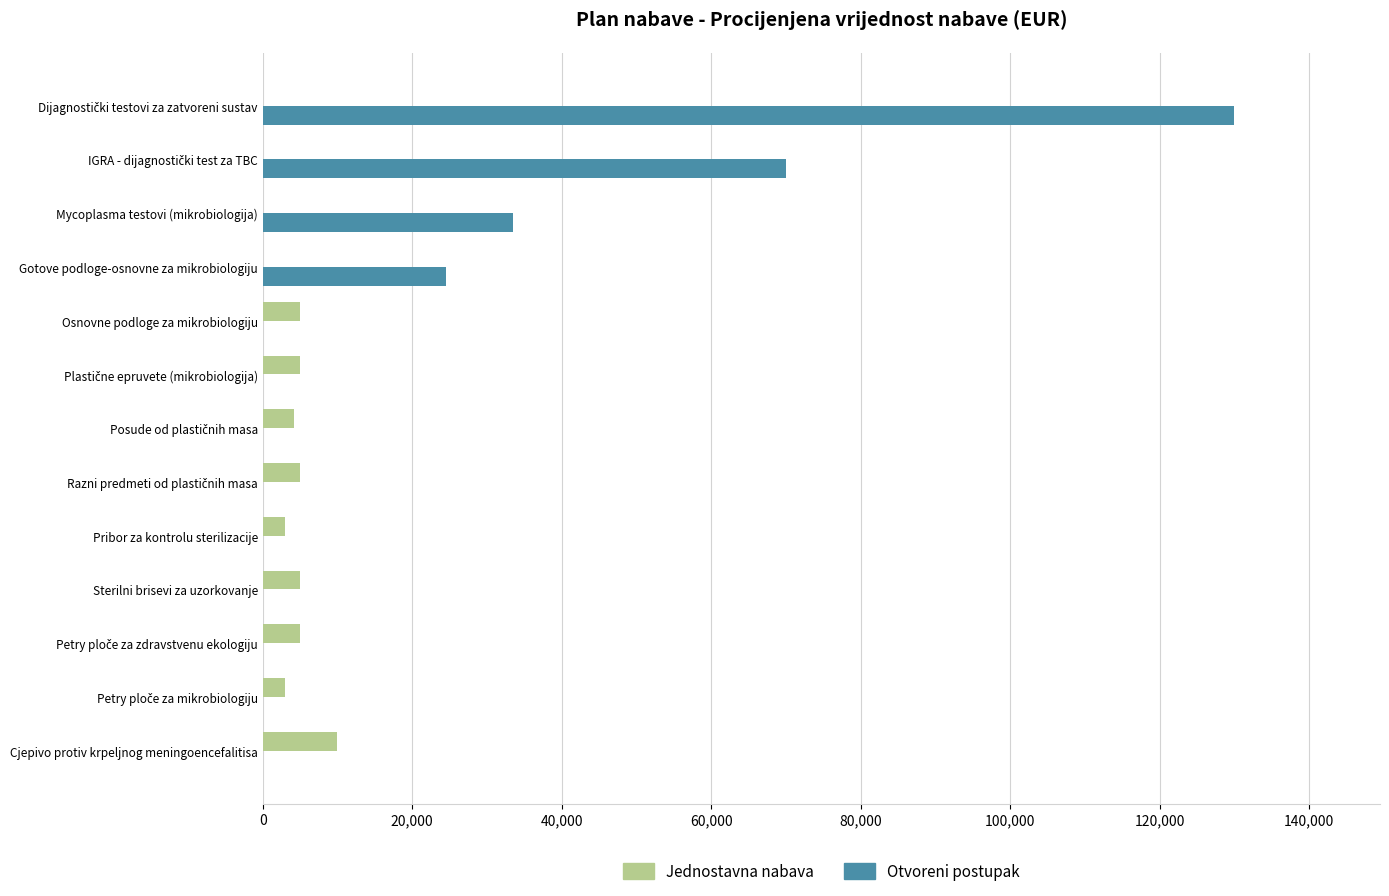

How many data points does each series have?

13